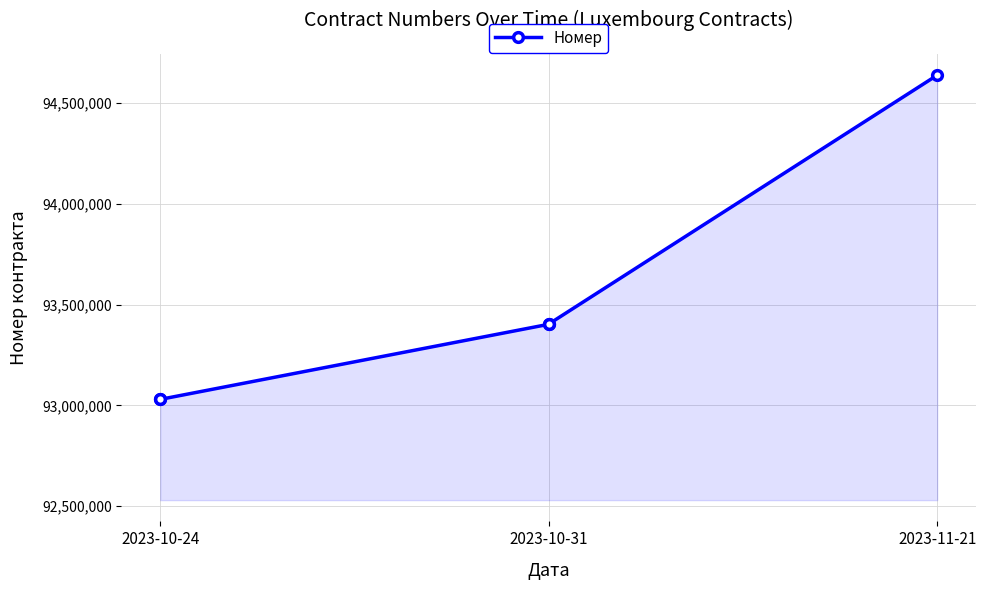

Which category has the lowest value across all series?

2023-10-24